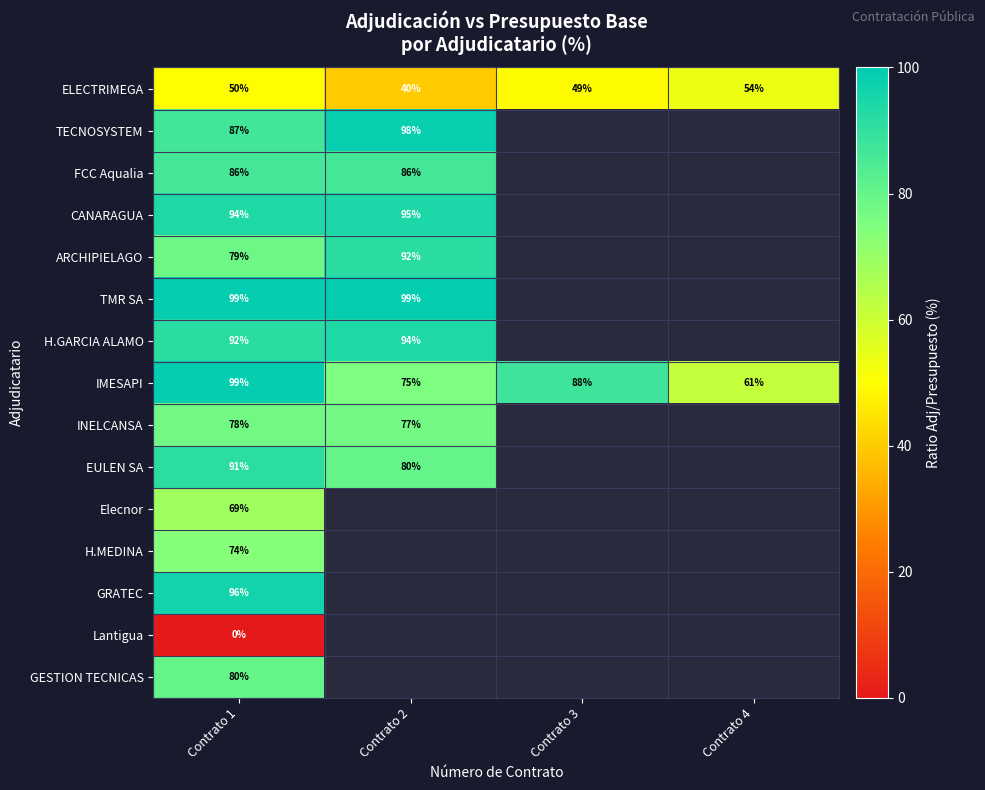

At which label does ARCHIPIELAGO reach its minimum?

Contrato 1